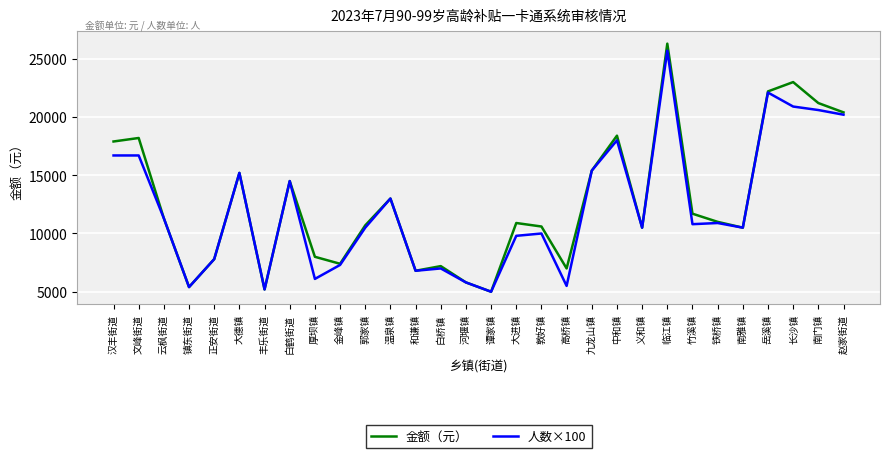

The 金额（元） series shows 23000 at 长沙镇. True or false?

True